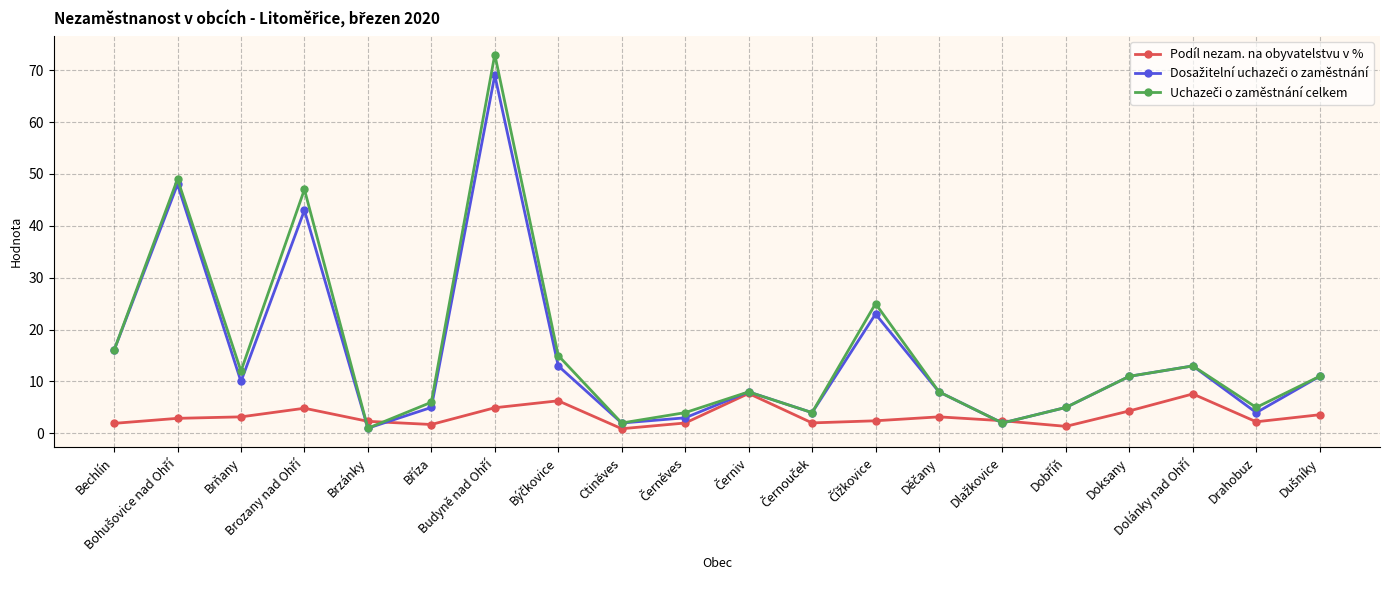

What is the greatest value displayed?

73.0